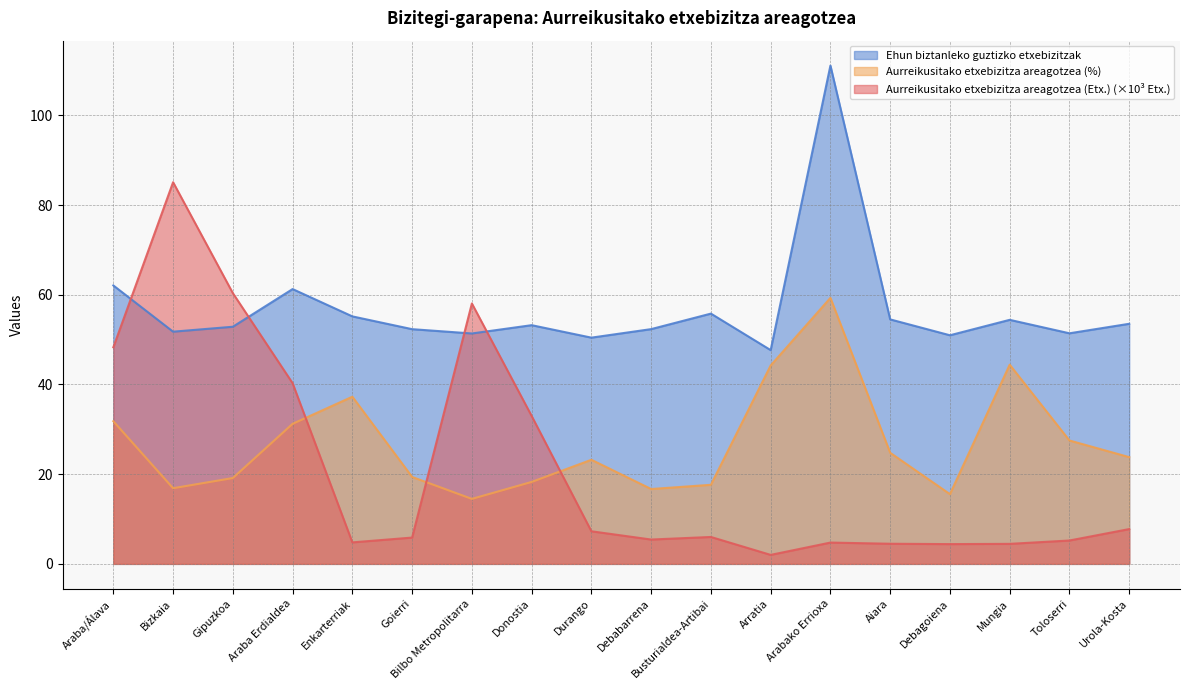

What is the highest value of the Ehun biztanleko guztizko etxebizitzak series?

111.1